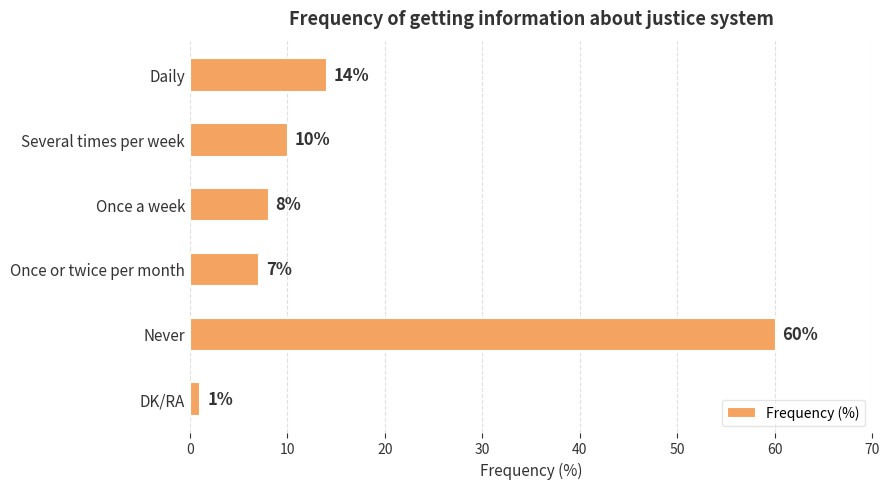

Reading bottom to top, list all the values displayed in this chart.

DK/RA=1	Never=60	Once or twice per month=7	Once a week=8	Several times per week=10	Daily=14